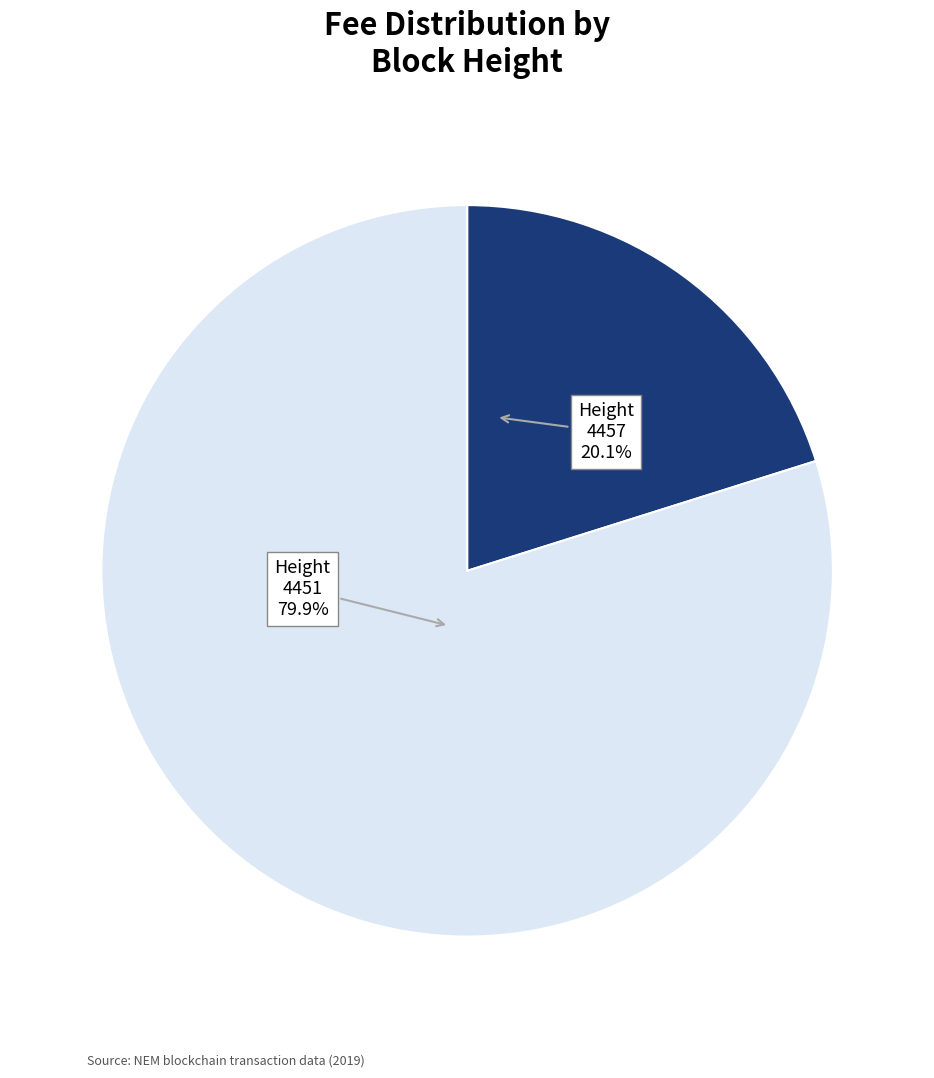

Is there any slice that represents more than half of the pie?

Yes